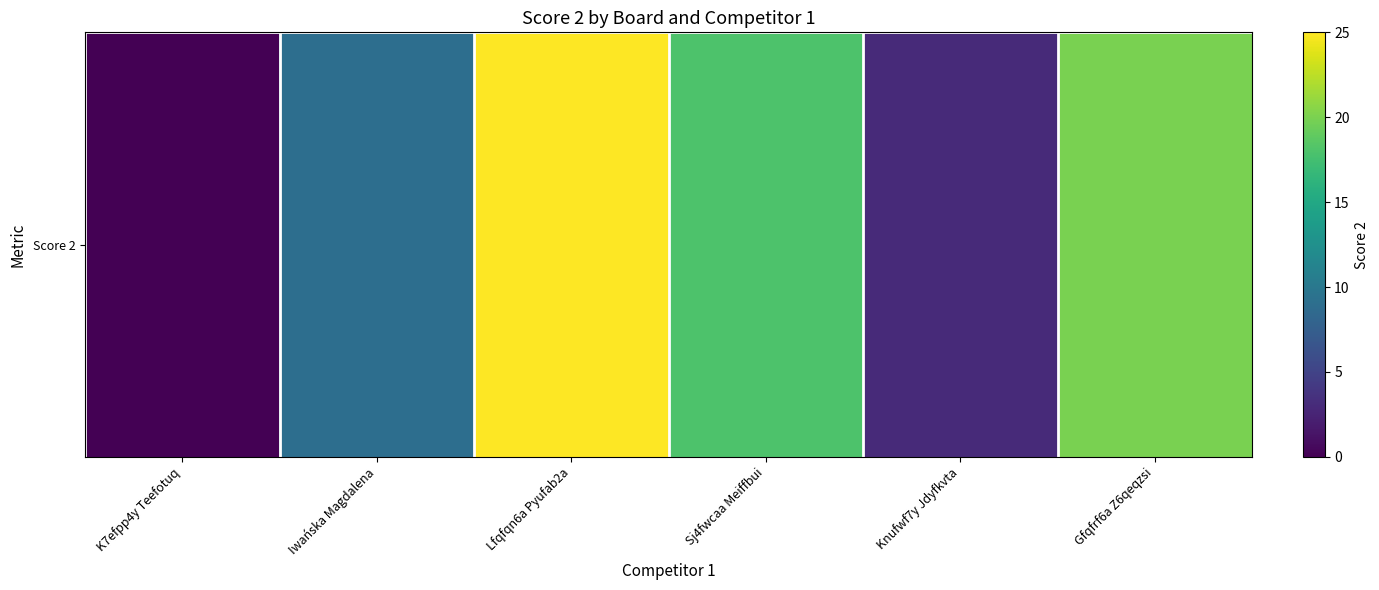

List the labels in order of value, smallest first.

K7efpp4y Teefotuq, Knufwf7y Jdyfkvta, Iwańska Magdalena, Sj4fwcaa Meiffbui, Gfqfrf6a Z6qeqzsi, Lfqfqn6a Pyufab2a